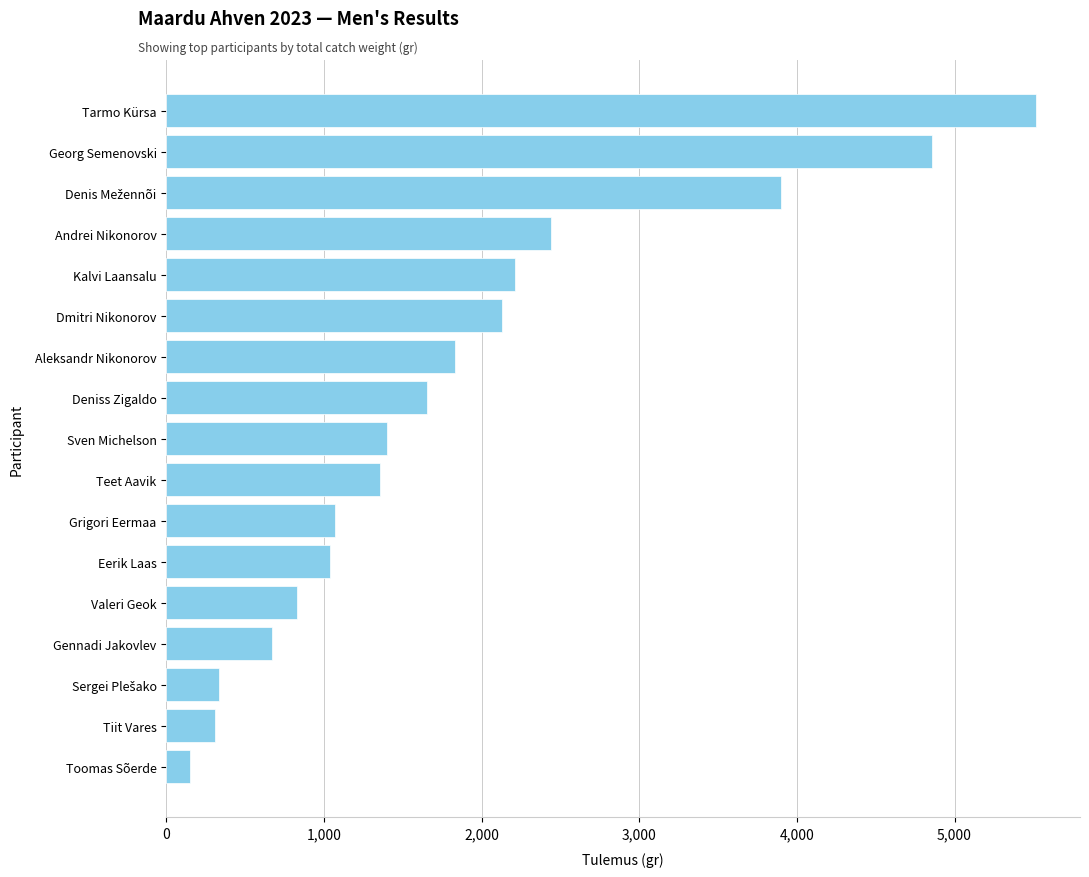

At which label is the value closest to 2835?

Andrei Nikonorov